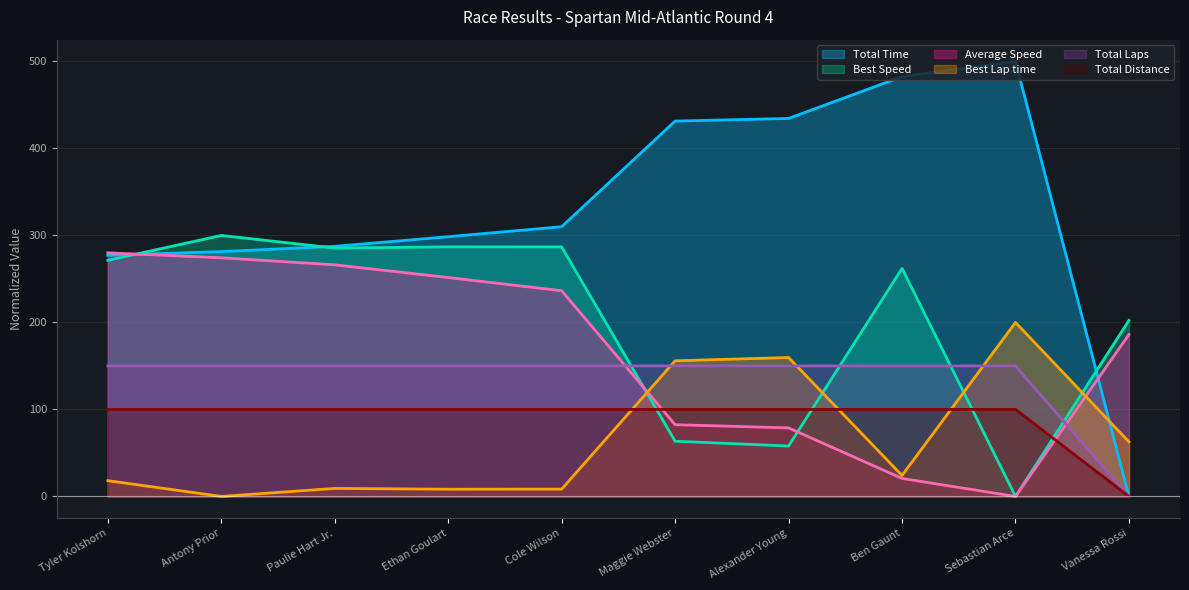

What is the difference between the Best Speed values at Maggie Webster and Paulie Hart Jr.?

222.0